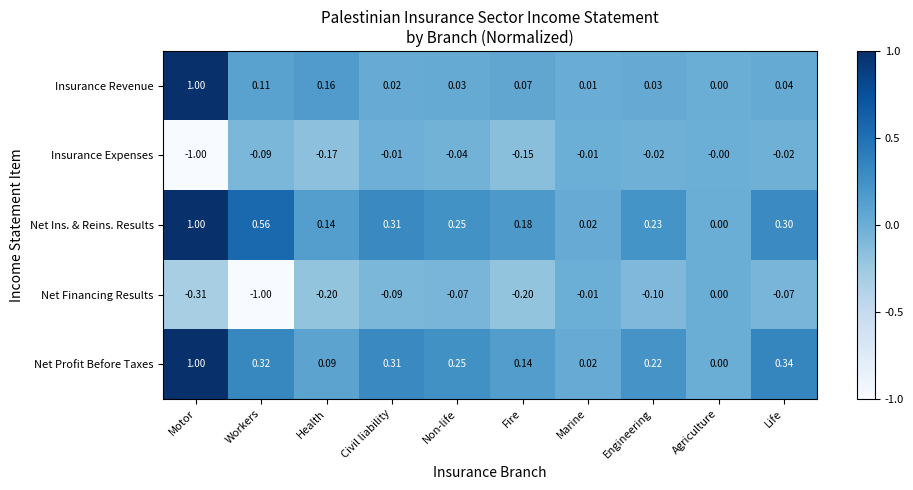

Between Health and Agriculture, which series saw the biggest shift?

Net Financing Results